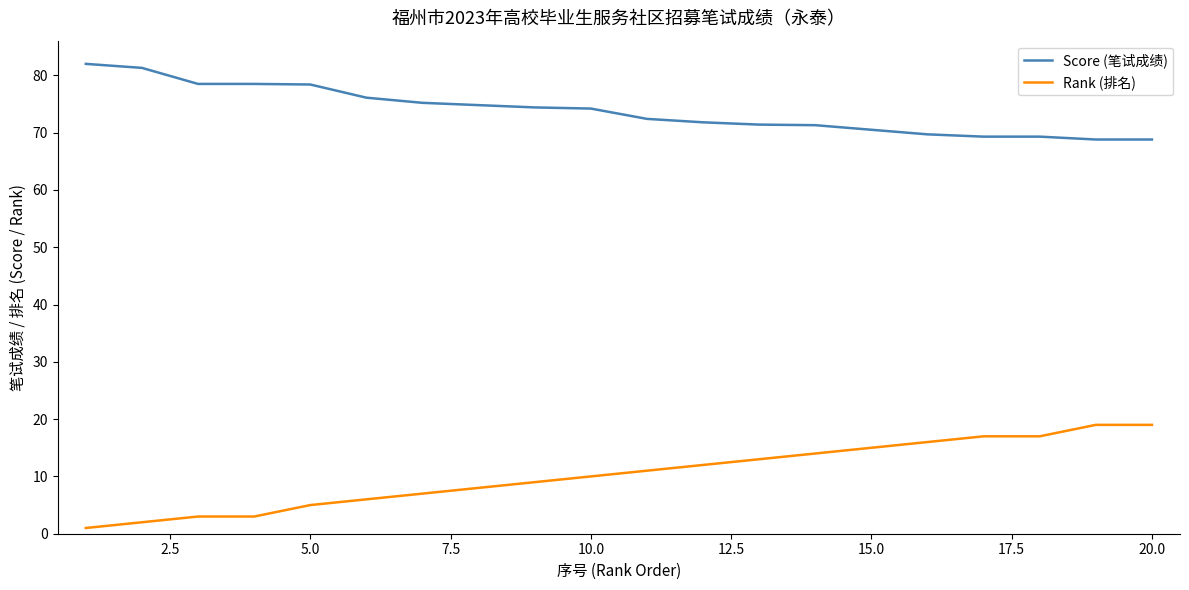

List the series in order of their overall mean, lowest first.

Rank (排名), Score (笔试成绩)